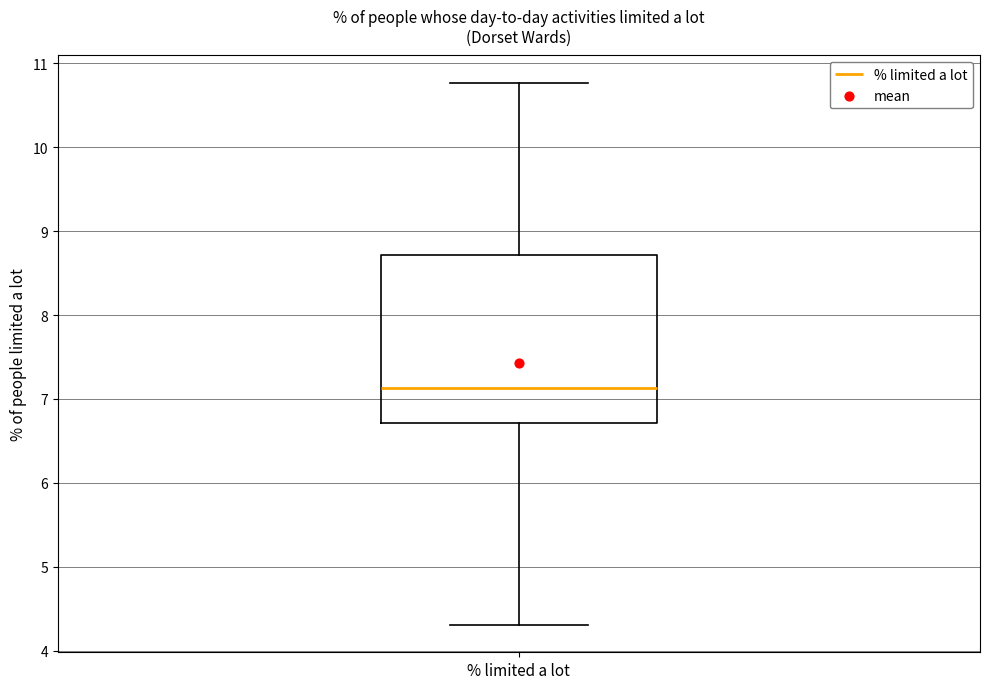

Where is the lower edge of the box for % limited a lot on the y-axis? The values are not printed on the chart, so give them approximately, as read against the axis.

6.7